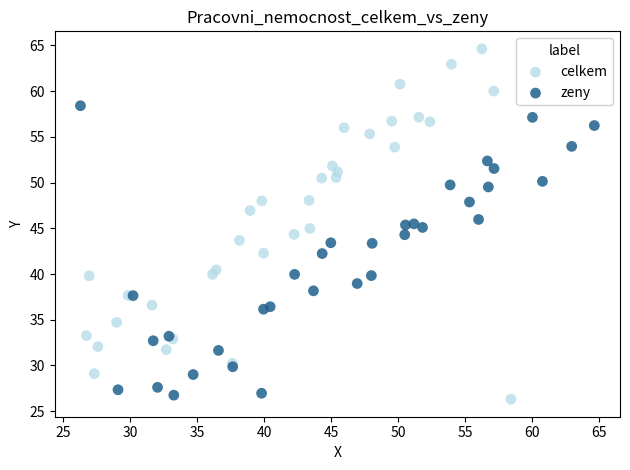

Which series contains the highest Y value?

celkem